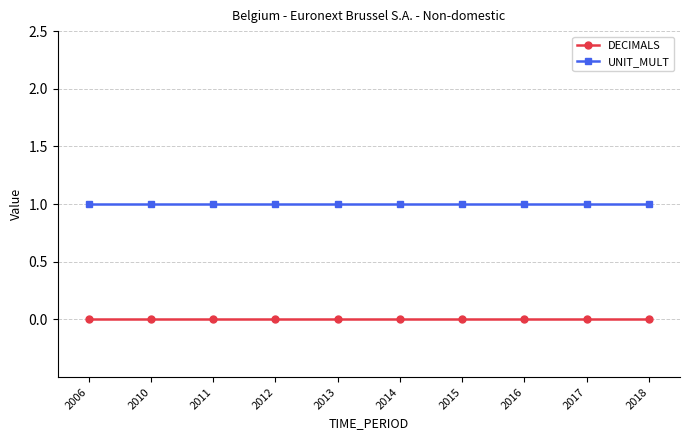

True or false: DECIMALS and UNIT_MULT intersect in this chart.

False